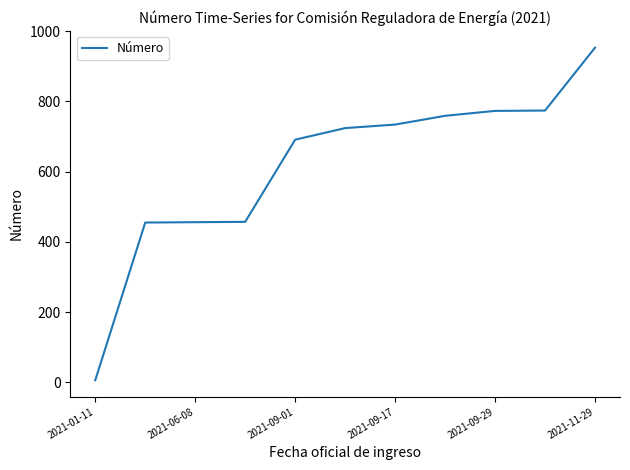

Is this an area chart (filled region under the line)?

No